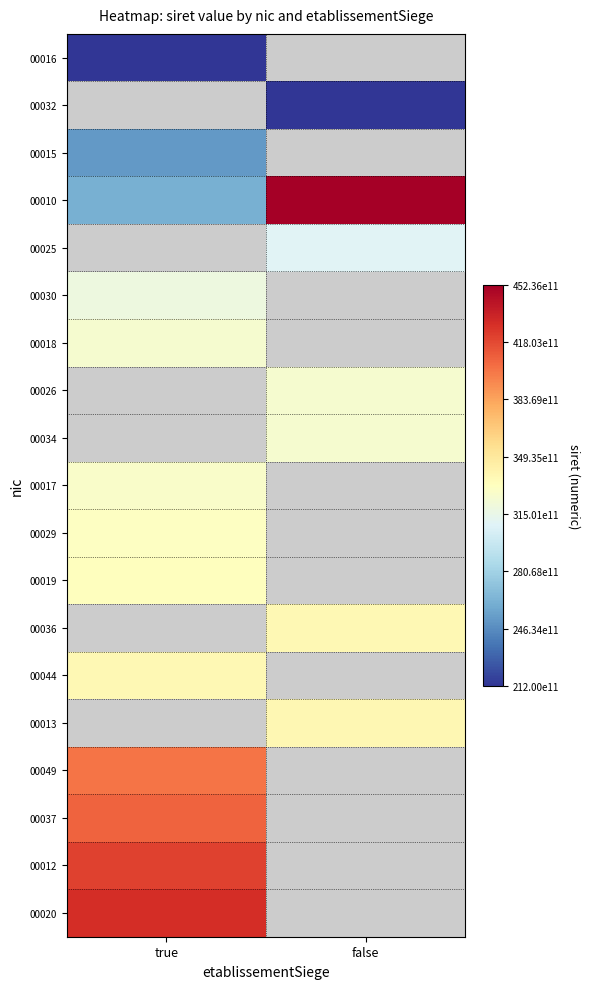

List the series in order of their peak value, lowest first.

00016, 00032, 00015, 00010, 00025, 00030, 00018, 00026, 00034, 00017, 00029, 00019, 00036, 00044, 00013, 00049, 00037, 00012, 00020